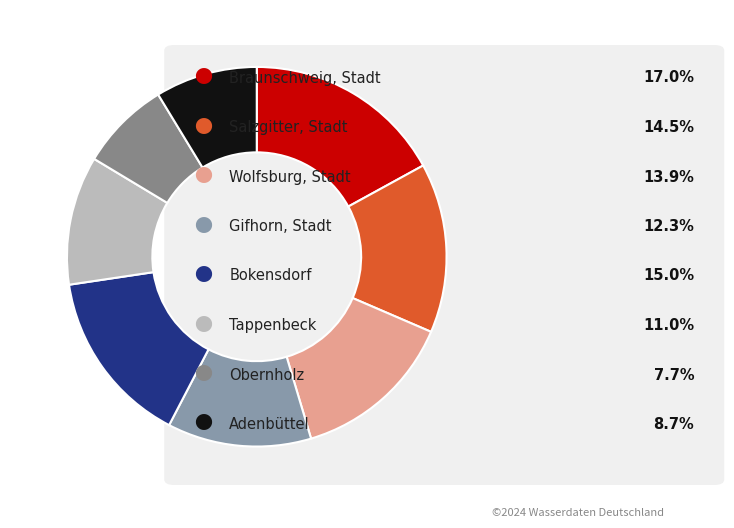

How many slices are in this pie chart?

8